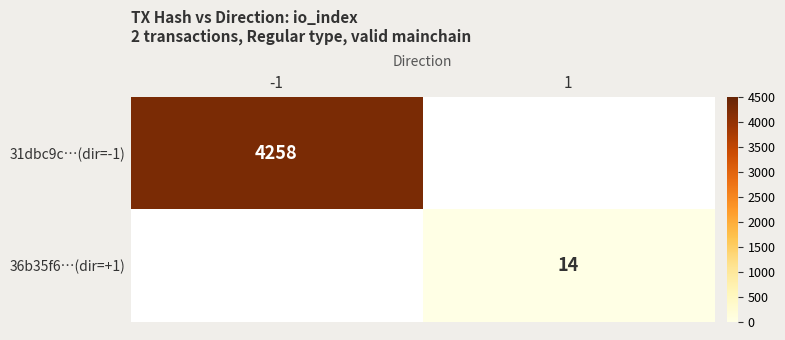

Is it true that 31dbc9c…(dir=-1) equals 4258 at -1?

True